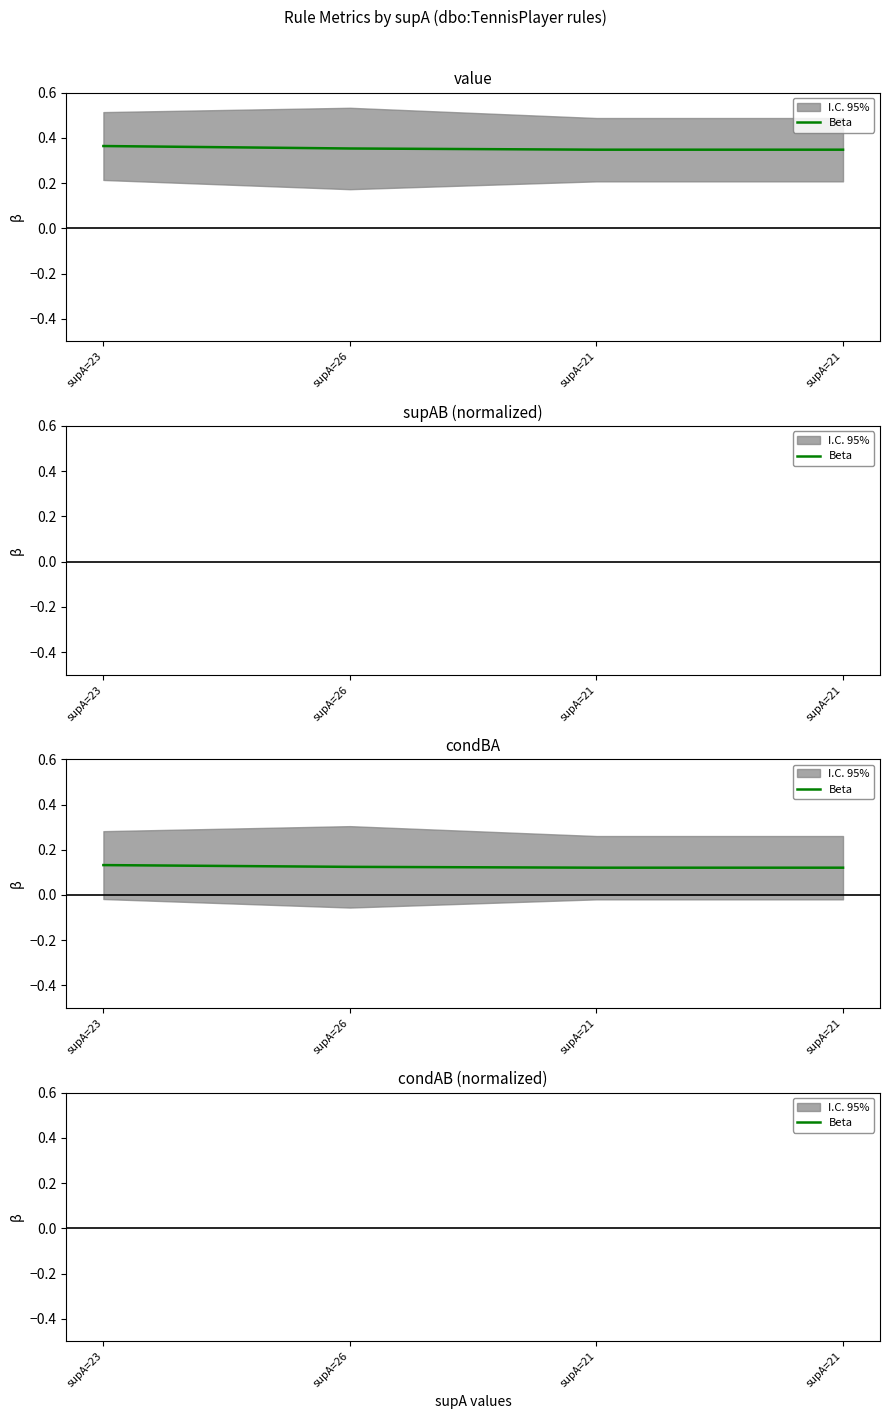

How many data points does each series have?

4